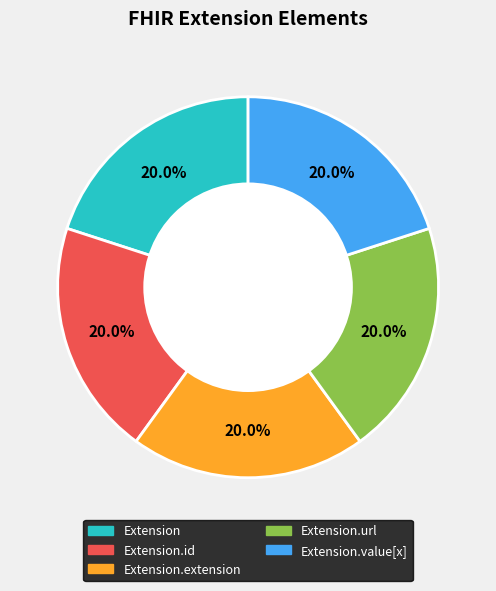

Is there a majority slice in this chart?

No